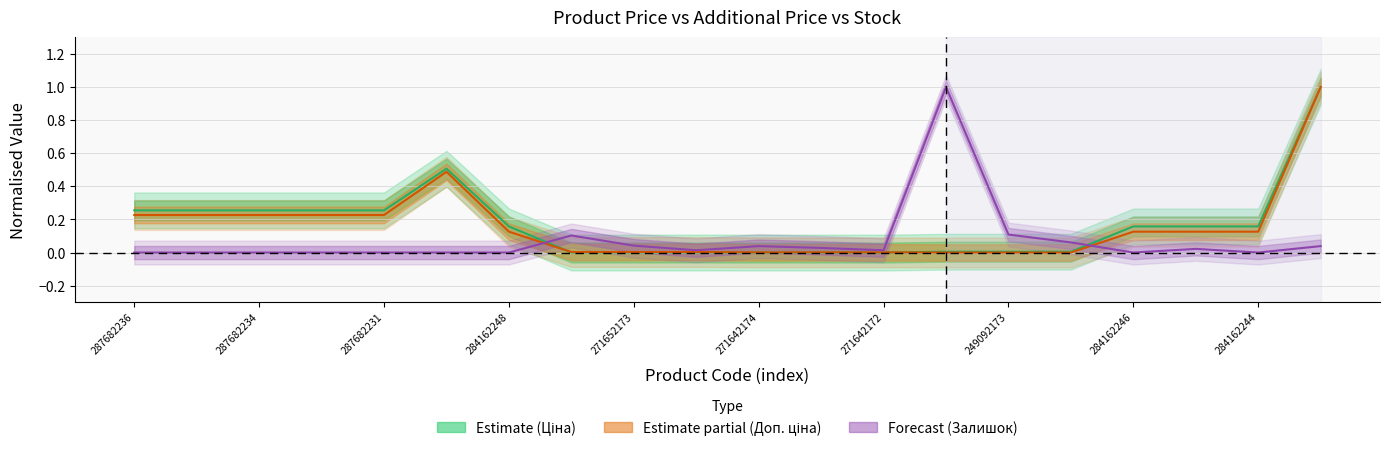

What is the label of the 2nd point from the left?

287682234